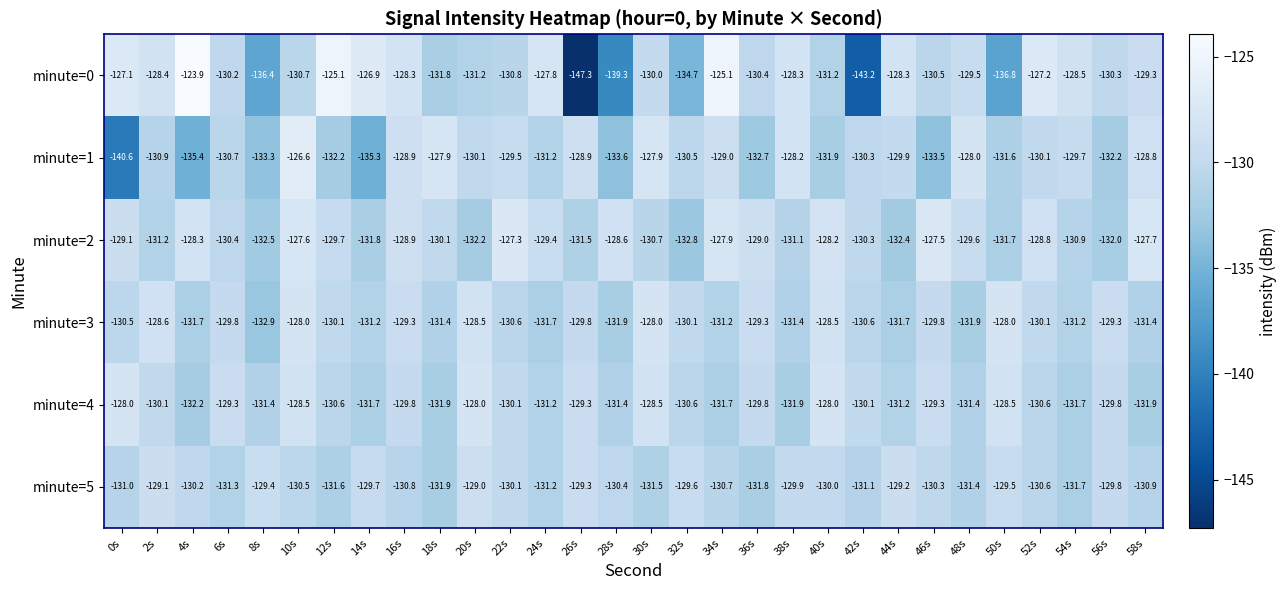

What is the greatest value displayed?

-123.9